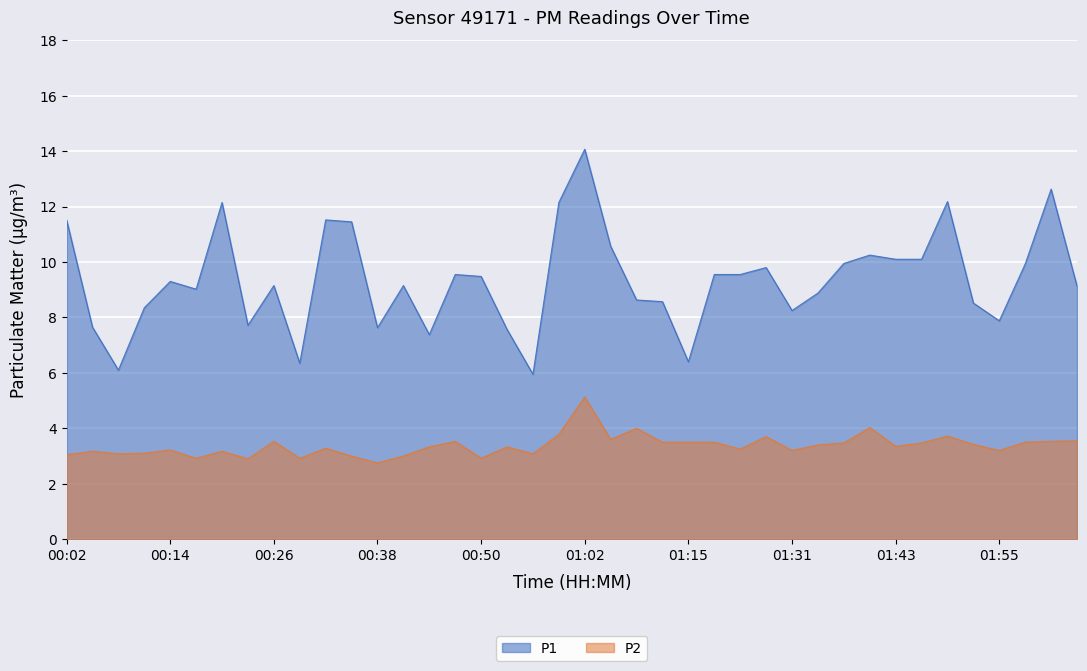

Which category has the highest value across all series?

01:02